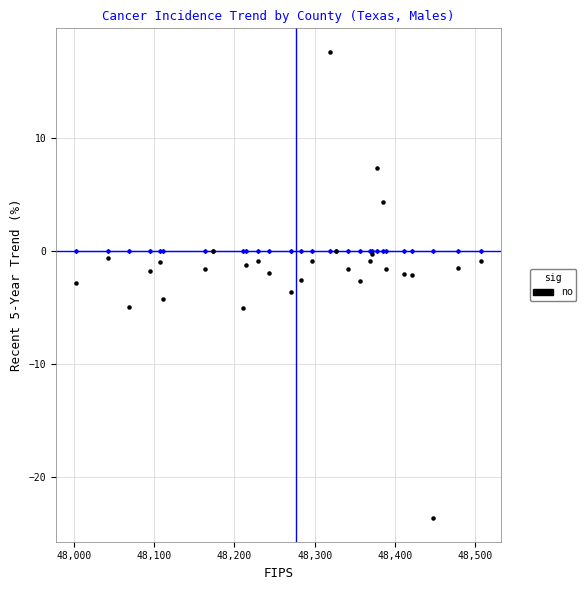

What is the range of Y values (max minus min)?

41.3